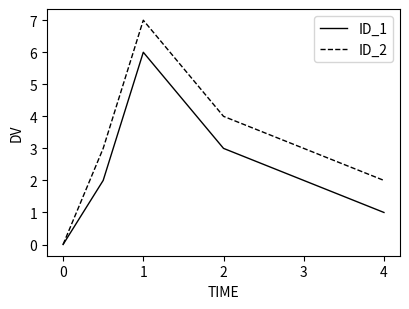

What is the maximum value shown in the chart?

7